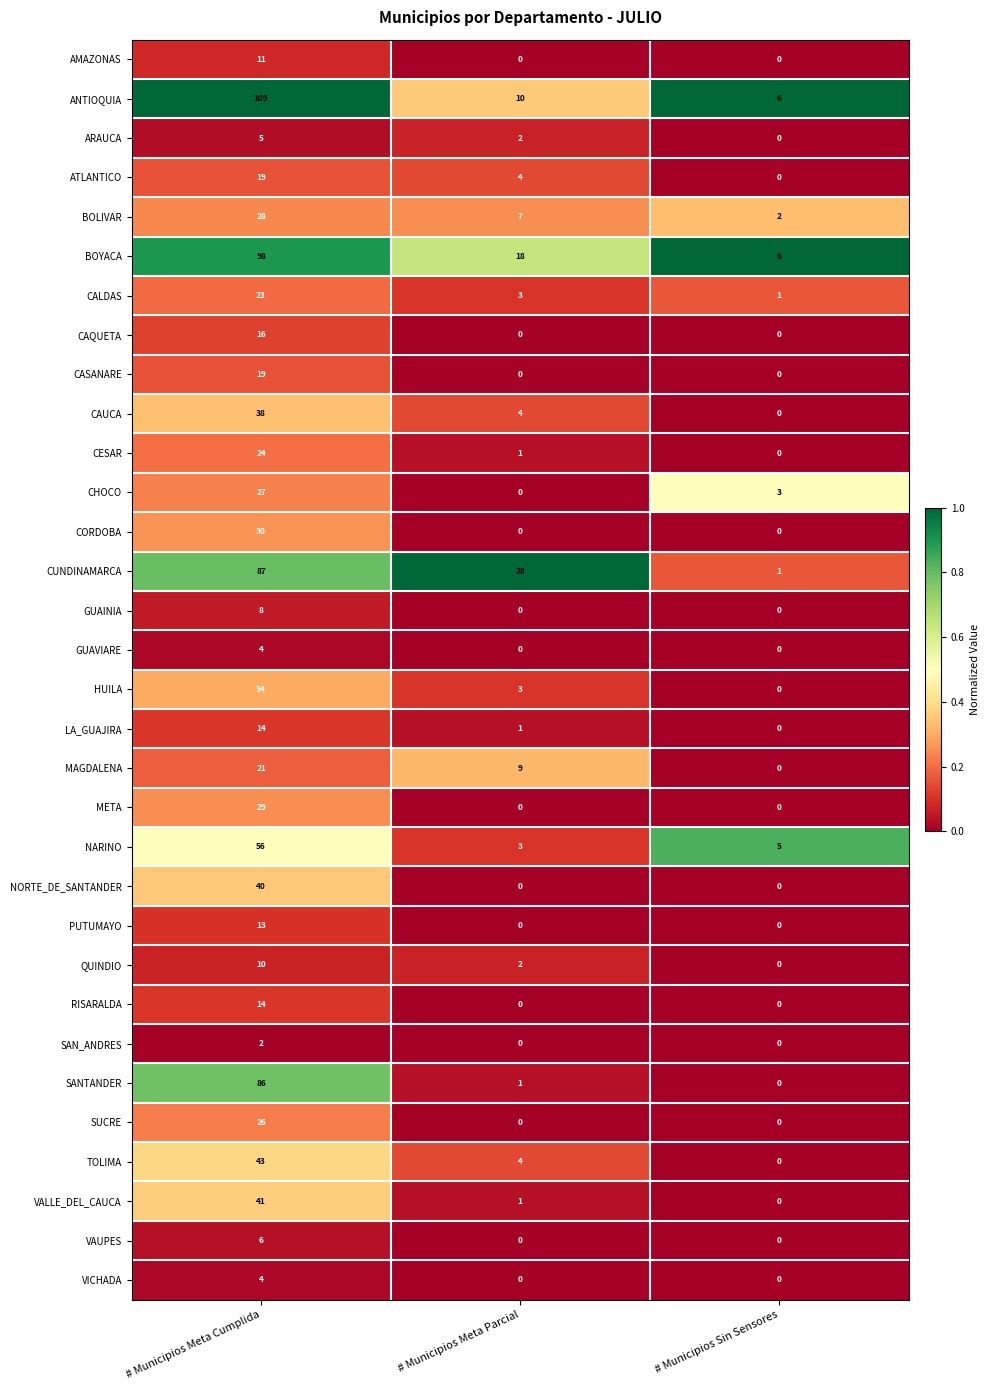

What is the sum of all CASANARE values?

19